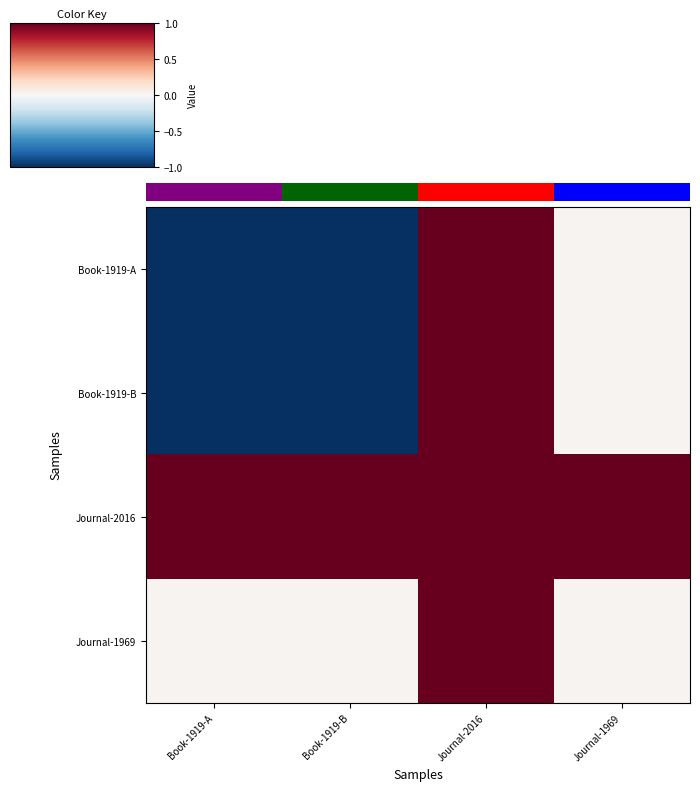

Which category has the lowest value in the Book-1919-B series?

Book-1919-A